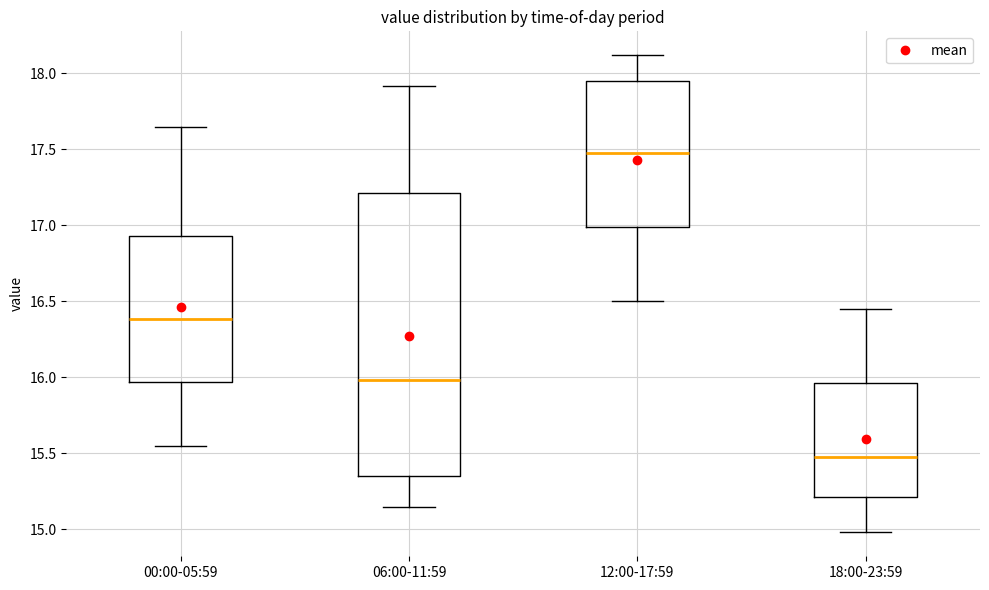

Where does the median line of the box for 18:00-23:59 sit on the y-axis? The values are not printed on the chart, so give them approximately, as read against the axis.

15.50